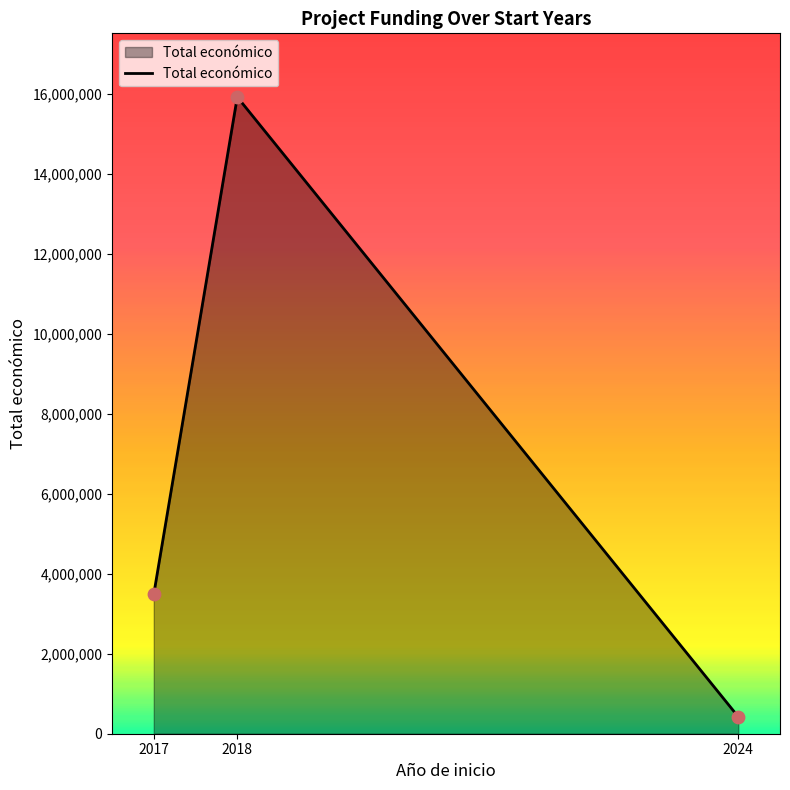

What is the change in value from 2017 to 2024?

-3062298